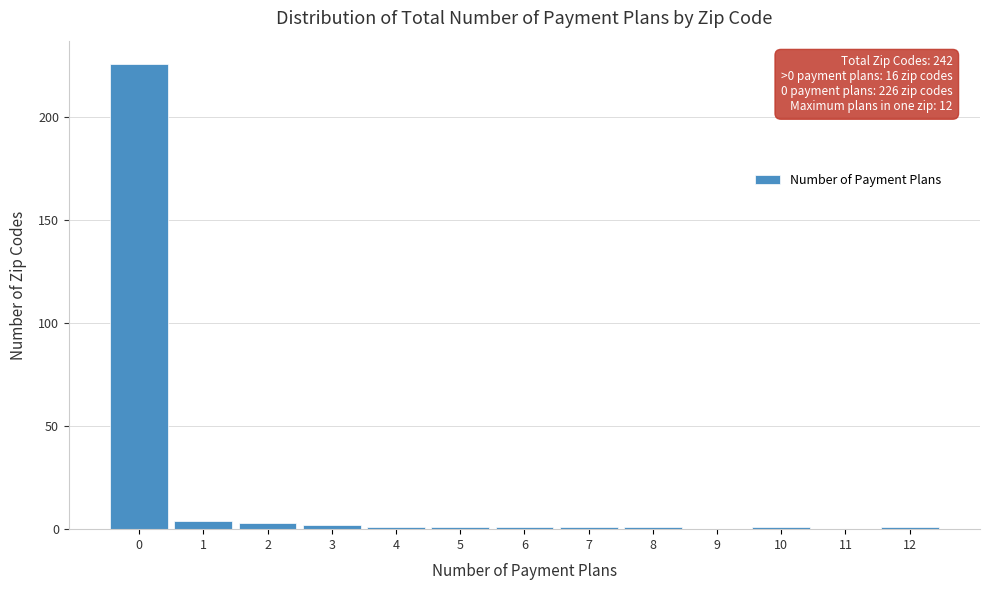

Over which range of the x-axis is the bar tallest?

-0.5 to 0.5